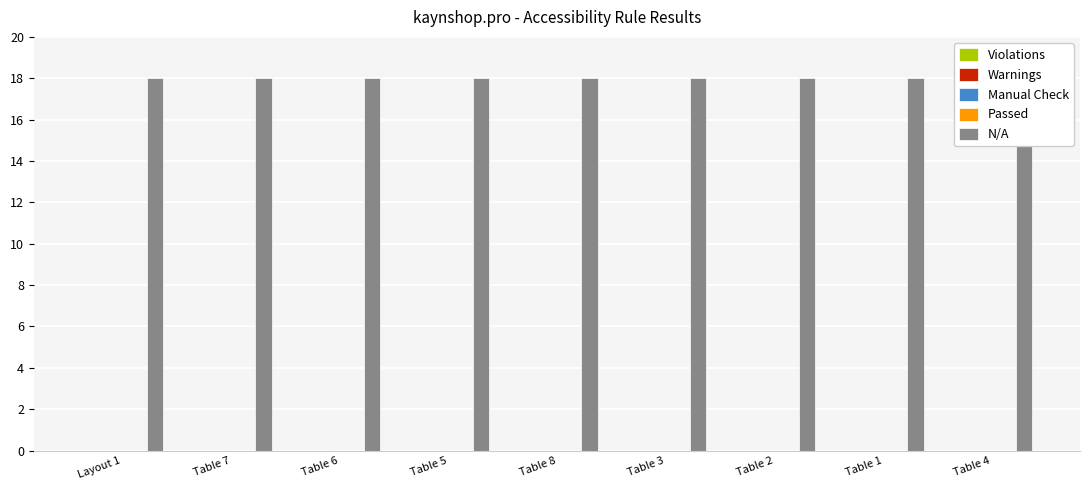

Rank the series at Table 3 from lowest to highest value.

Violations, Warnings, Manual Check, Passed, N/A